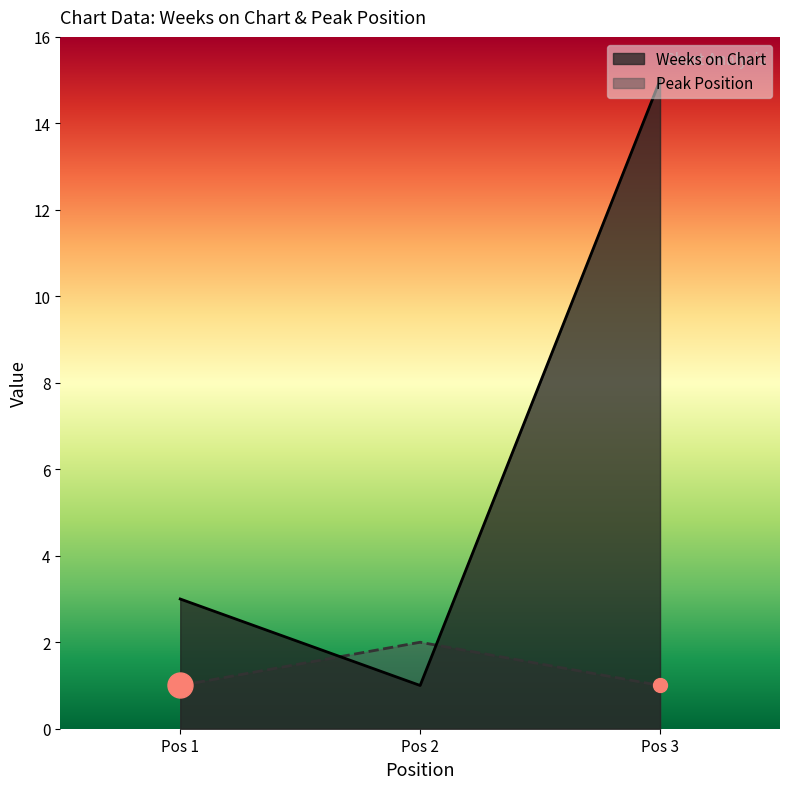

Rank the categories by Peak Position value from highest to lowest.

2, 1, 3